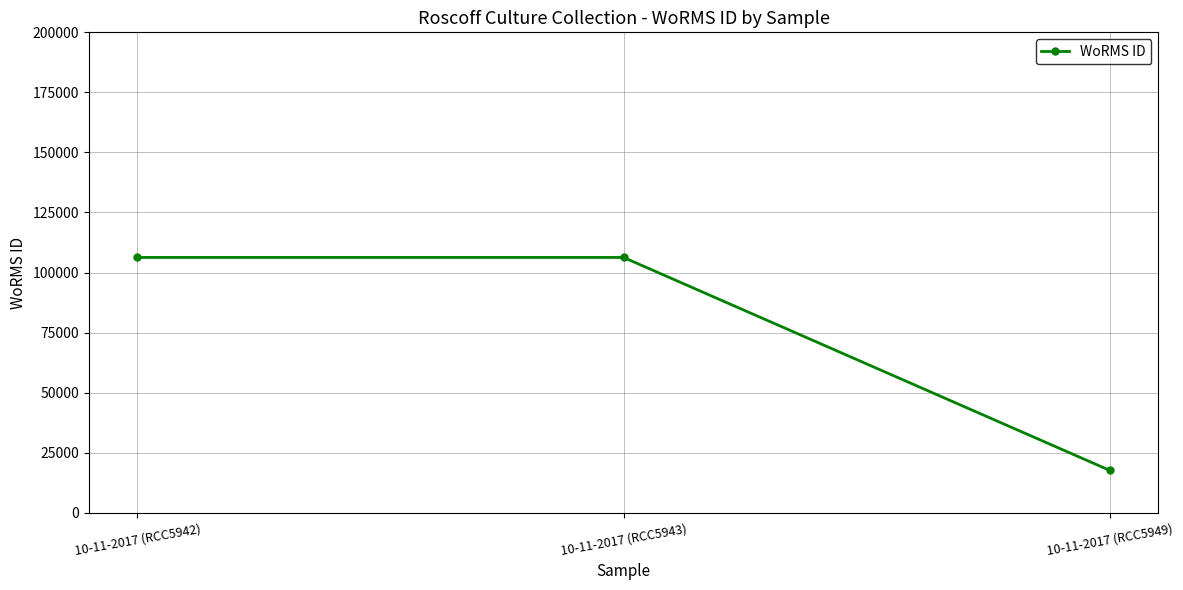

How many lines are shown in the chart?

1